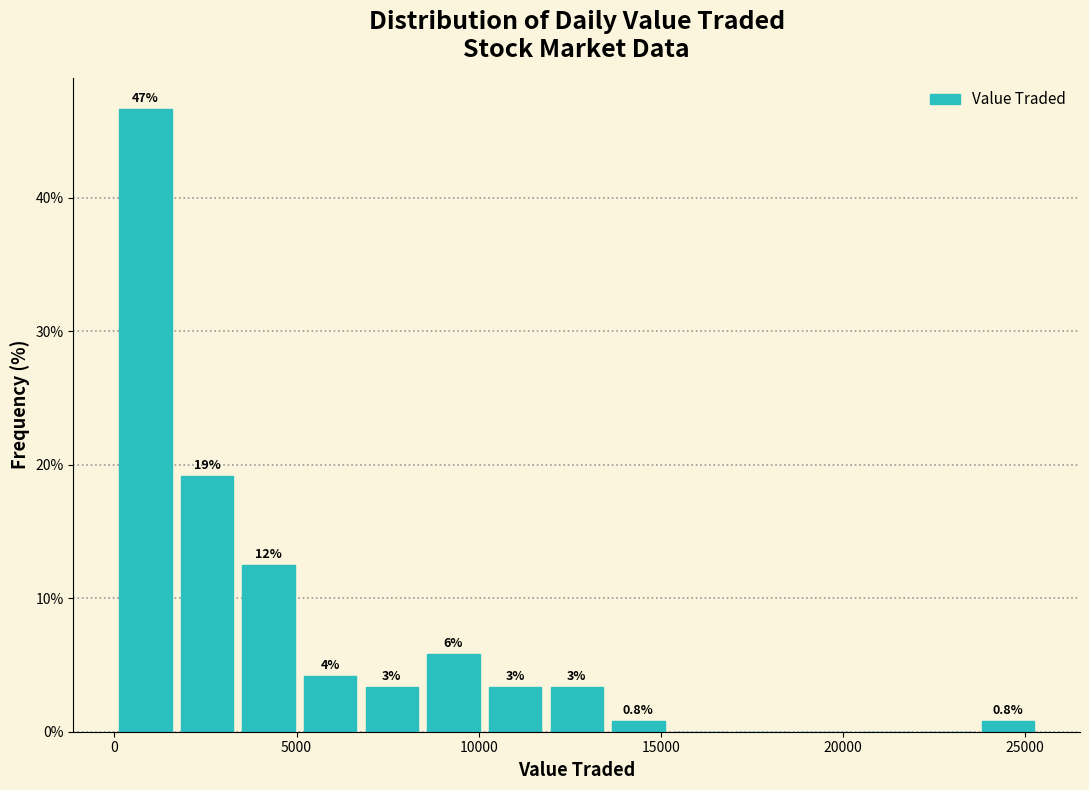

Read against the x-axis, roughly where is the centre of the tallest bar?

1000